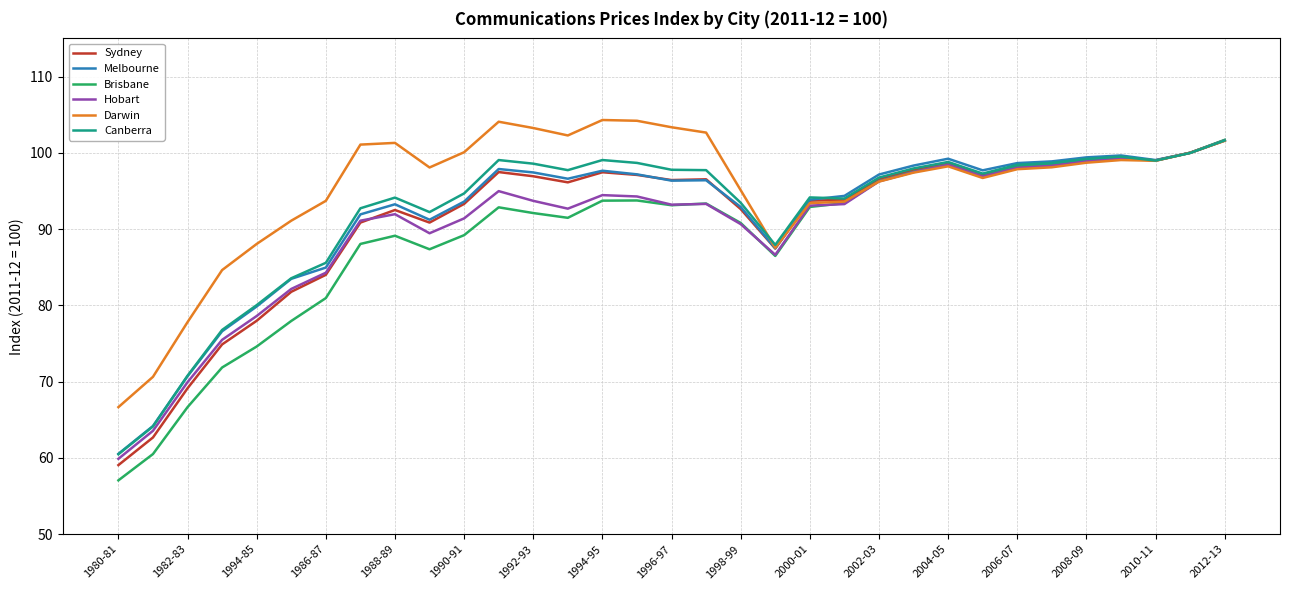

Which series has the widest spread of values?

Brisbane